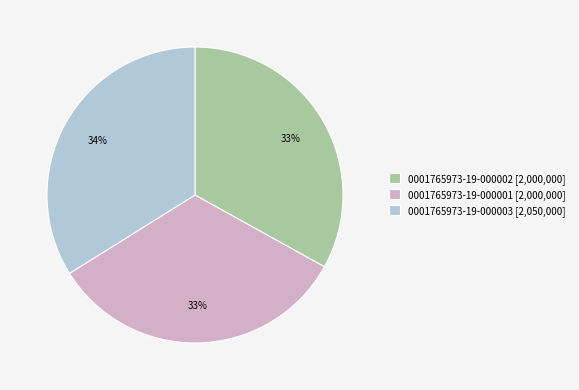

To the nearest percent, what percentage of the pie is 0001765973-19-000003?

34%